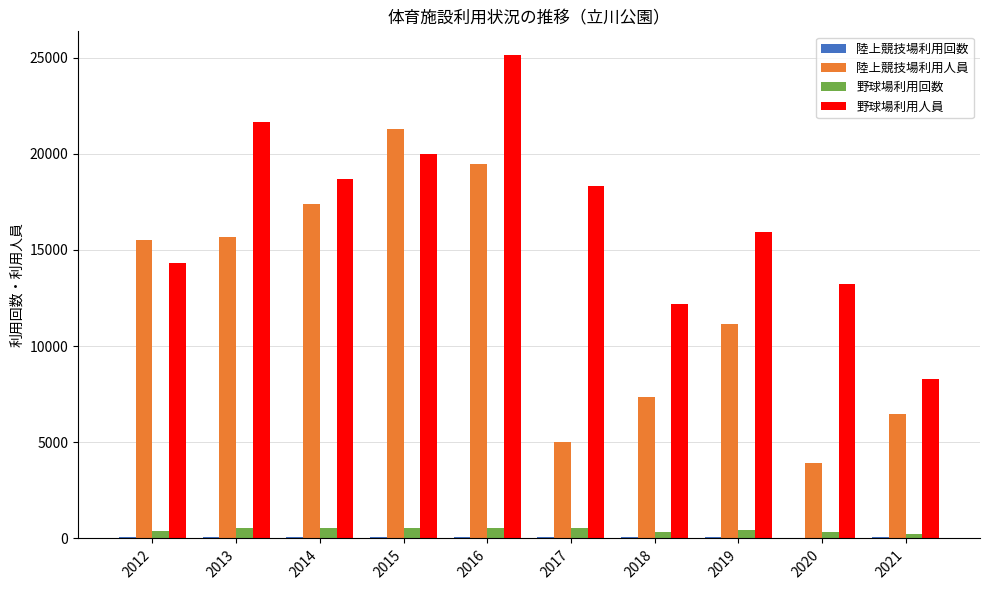

At which category is the sum across all series the highest?

2016